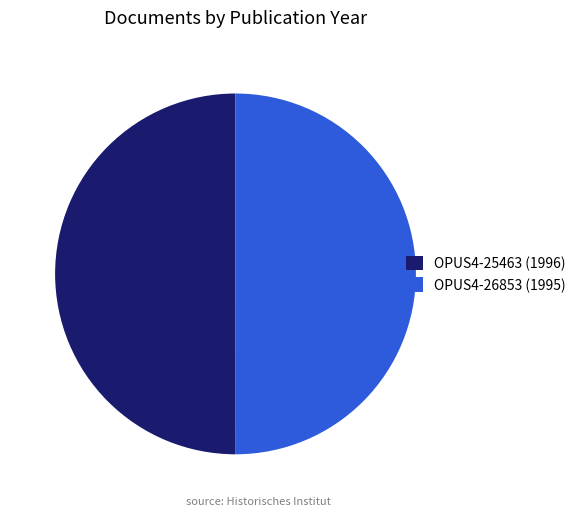

What is the ratio of the value at OPUS4-26853 (1995) to the value at OPUS4-25463 (1996)?

1.0